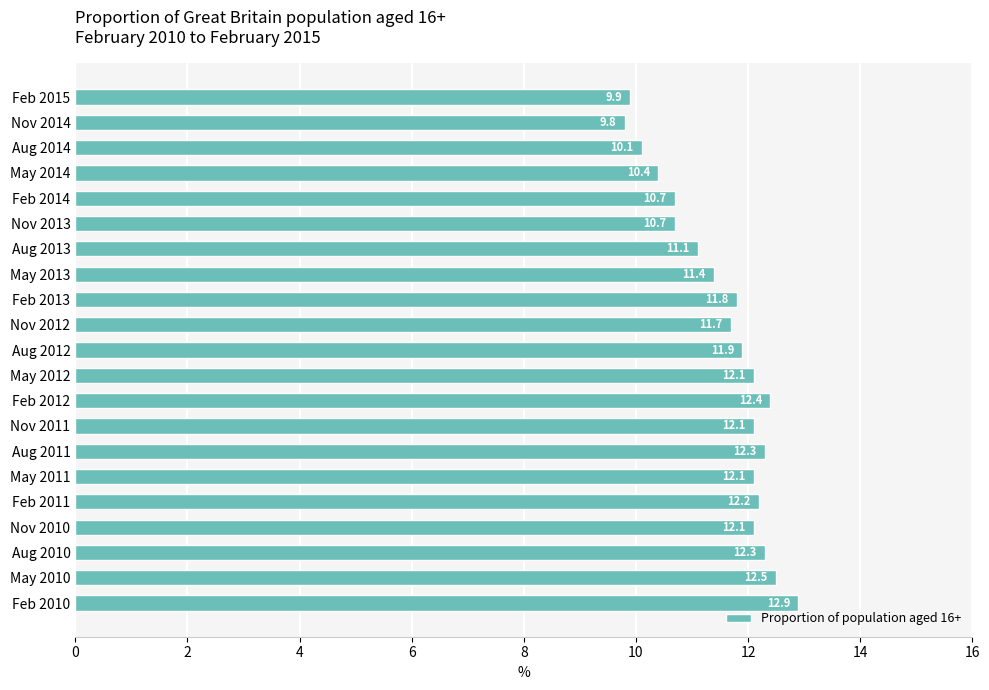

The chart shows a value of 10.1 at Aug 2014. True or false?

True